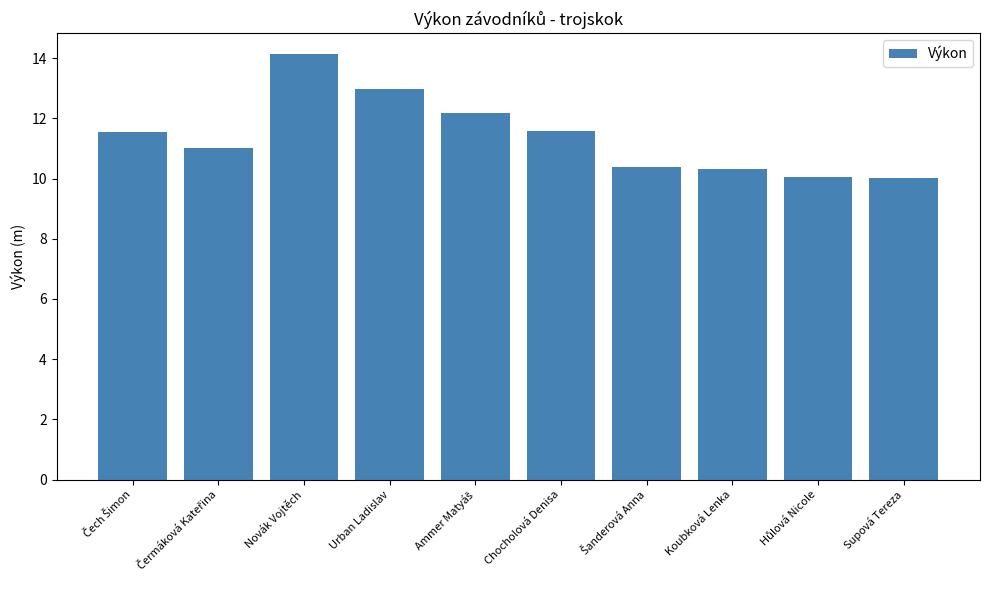

What is the sum of all values?

114.2